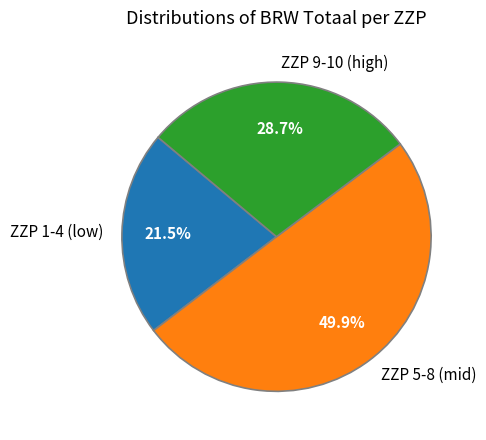

What is the ratio of the value at ZZP 1-4 (low) to the value at ZZP 9-10 (high)?

0.7